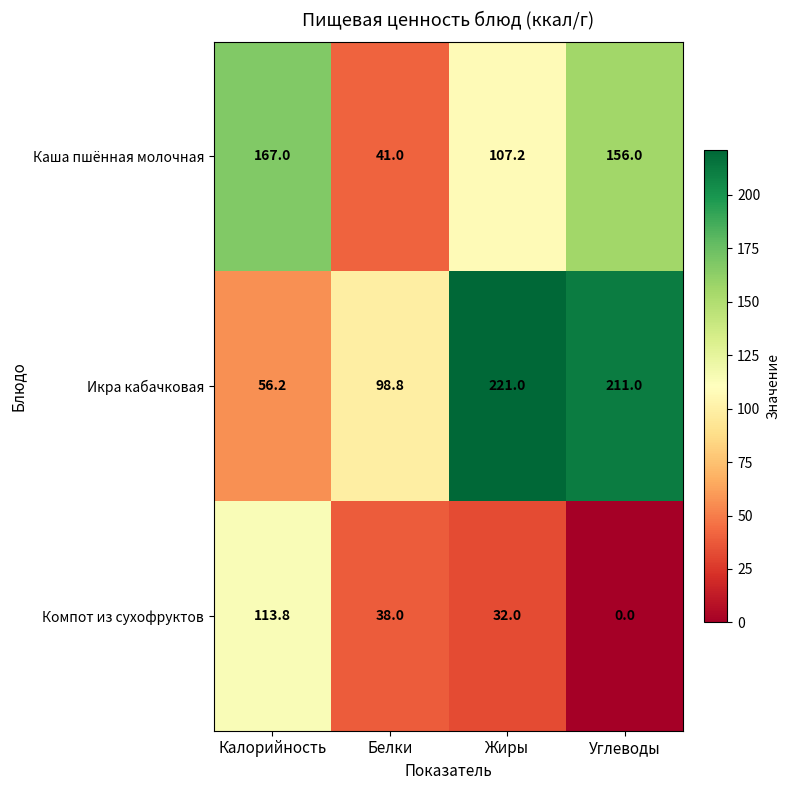

True or false: Каша пшённая молочная has a value of 56.6 at Белки.

False